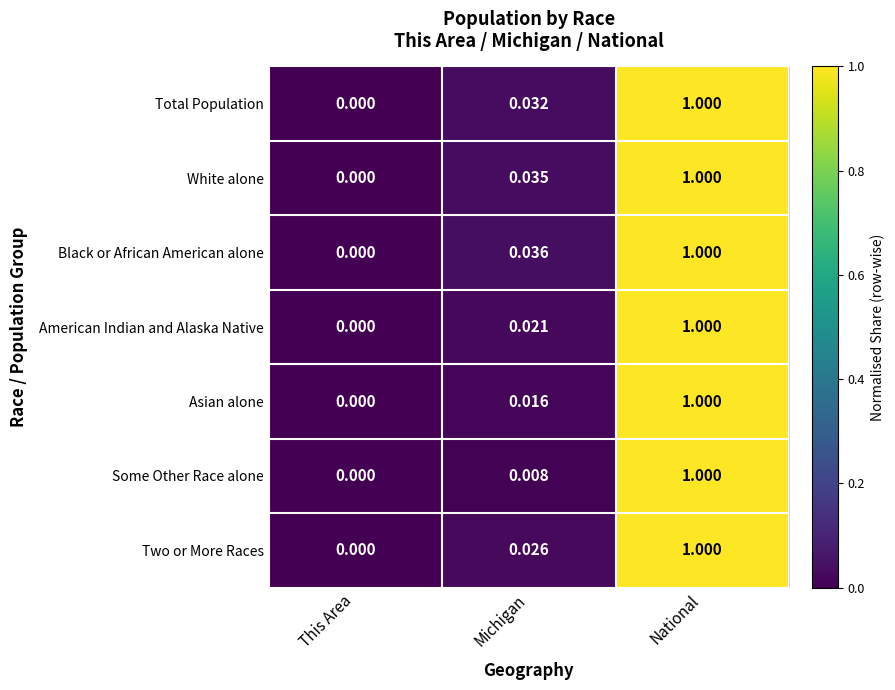

At which category does the chart reach its peak across all series?

National